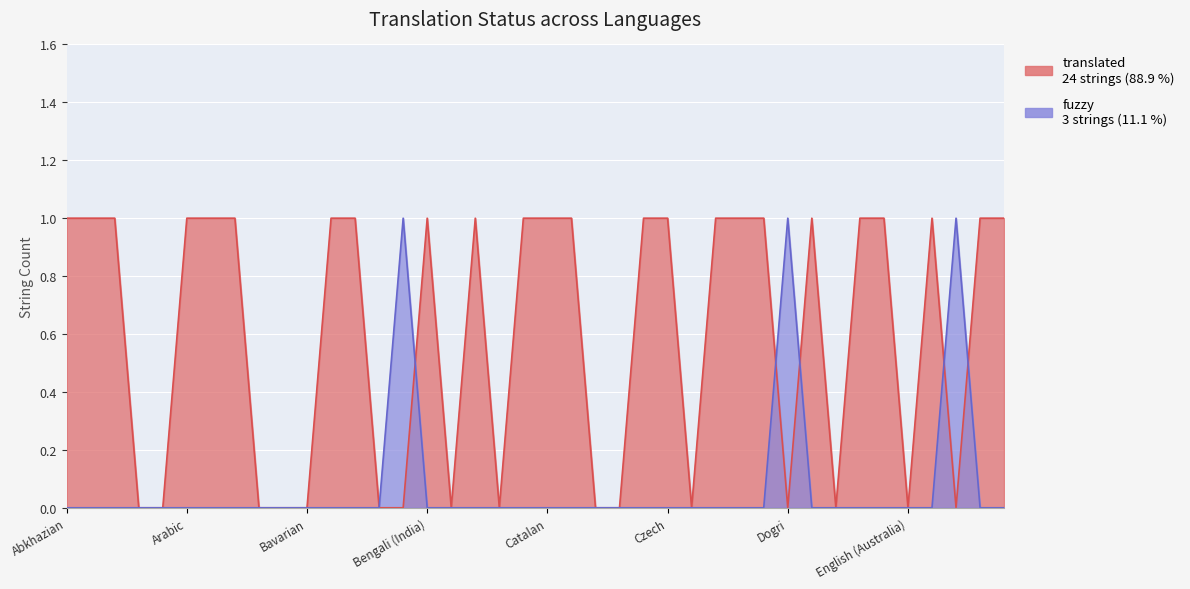

Reading left to right, transcribe all the data shown in this chart.

translated: Abkhazian=1	Afrikaans=1	Amharic=1	Aragonese=0	Angika=0	Arabic=1	Assamese=1	Asturian=1	axm (generated)=0	Azerbaijani=0	Bavarian=0	Belarusian=1	Bulgarian=1	Bambara=0	Bengali=0	Bengali (India)=1	Tibetan=0	Breton=1	Bodo=0	Bosnian=1	Catalan=1	Catalan (Valencia)=1	Chechen=0	Cherokee=0	Kurdish (Central)=1	Czech=1	Kashubian=0	Welsh=1	Danish=1	German=1	Dogri=0	Lower Sorbian=1	Dzongkha=0	Greek=1	English=1	English (Australia)=0	English (United Kingdom)=1	English (South Africa)=0	Esperanto=1	Spanish=1
fuzzy: Abkhazian=0	Afrikaans=0	Amharic=0	Aragonese=0	Angika=0	Arabic=0	Assamese=0	Asturian=0	axm (generated)=0	Azerbaijani=0	Bavarian=0	Belarusian=0	Bulgarian=0	Bambara=0	Bengali=1	Bengali (India)=0	Tibetan=0	Breton=0	Bodo=0	Bosnian=0	Catalan=0	Catalan (Valencia)=0	Chechen=0	Cherokee=0	Kurdish (Central)=0	Czech=0	Kashubian=0	Welsh=0	Danish=0	German=0	Dogri=1	Lower Sorbian=0	Dzongkha=0	Greek=0	English=0	English (Australia)=0	English (United Kingdom)=0	English (South Africa)=1	Esperanto=0	Spanish=0